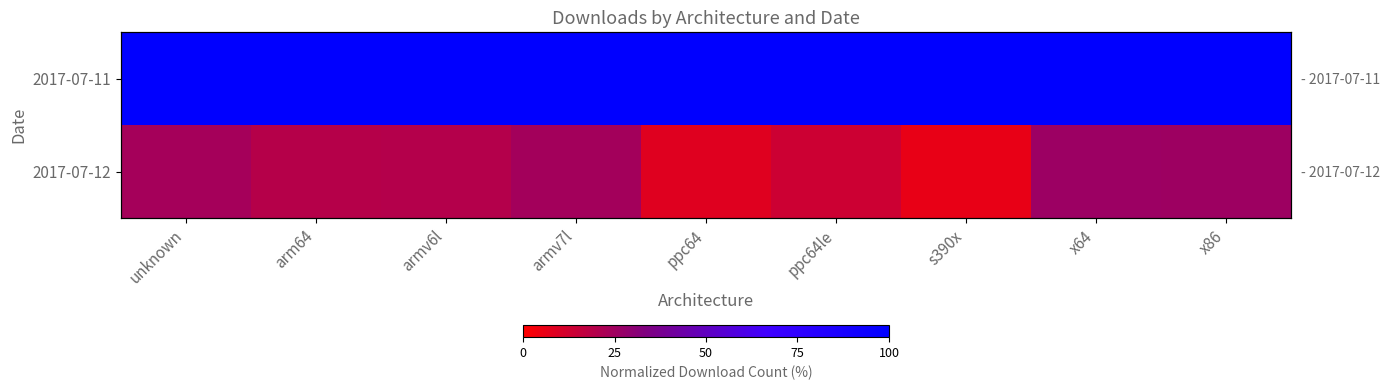

At arm64, list the series in order from smallest to largest.

2017-07-12, 2017-07-11